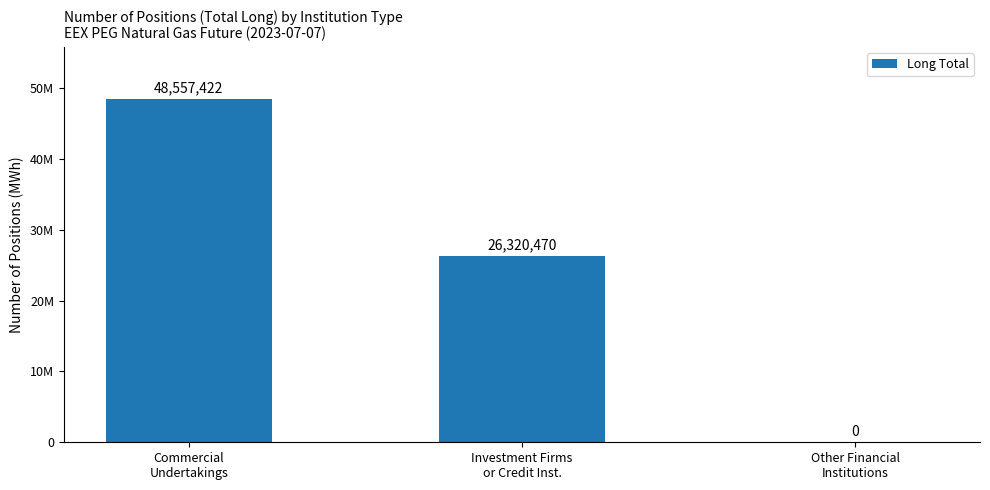

What is the label of the 3rd bar from the right?

Commercial
Undertakings